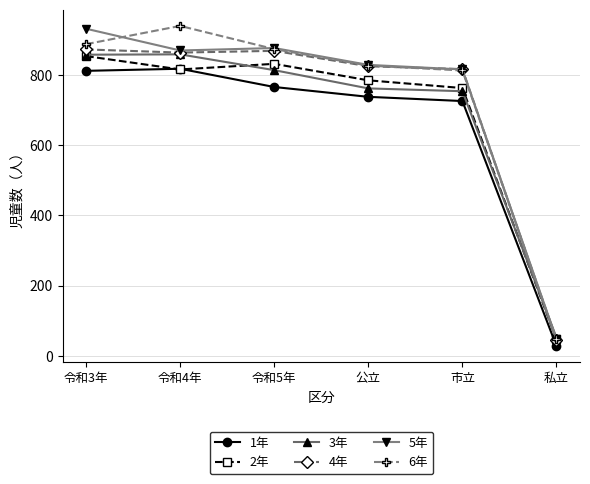

True or false: 4年 and 1年 cross at least once.

False